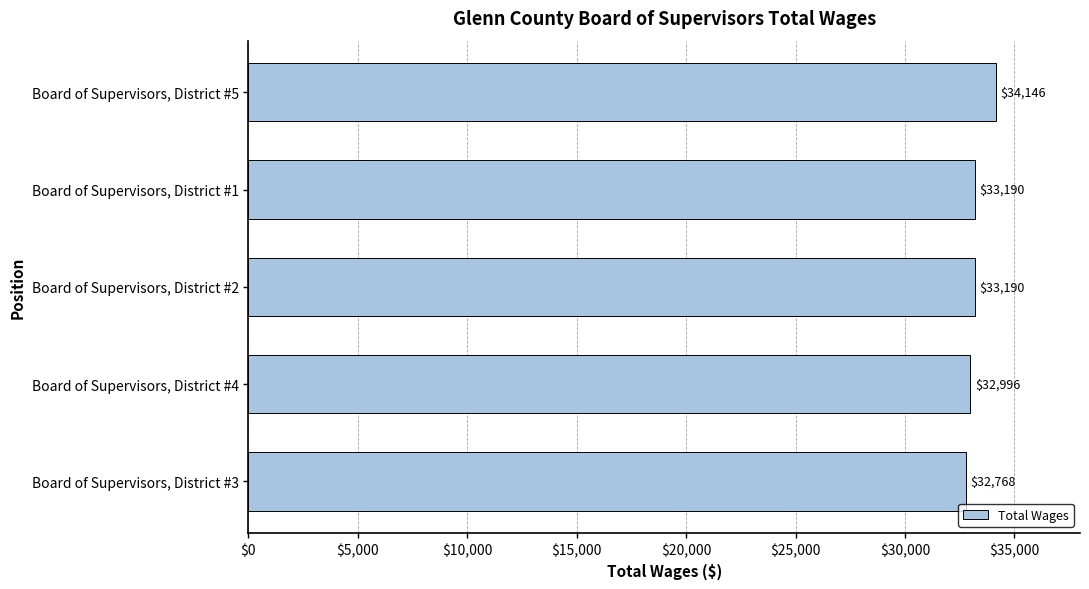

Which label corresponds to the largest value in the chart?

Board of Supervisors, District #5